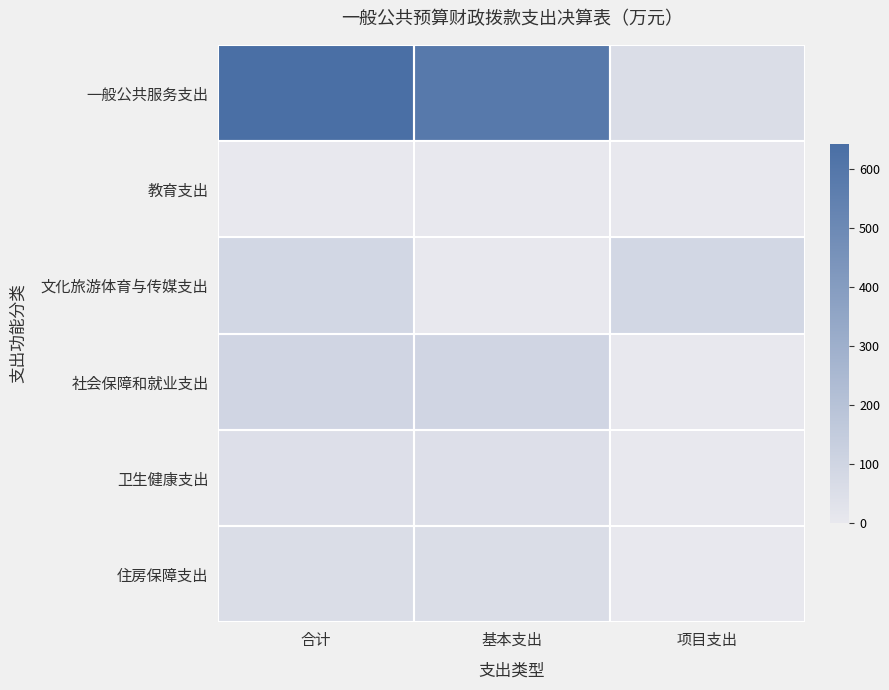

At 项目支出, list the series in order from largest to smallest.

文化旅游体育与传媒支出, 一般公共服务支出, 教育支出, 社会保障和就业支出, 卫生健康支出, 住房保障支出